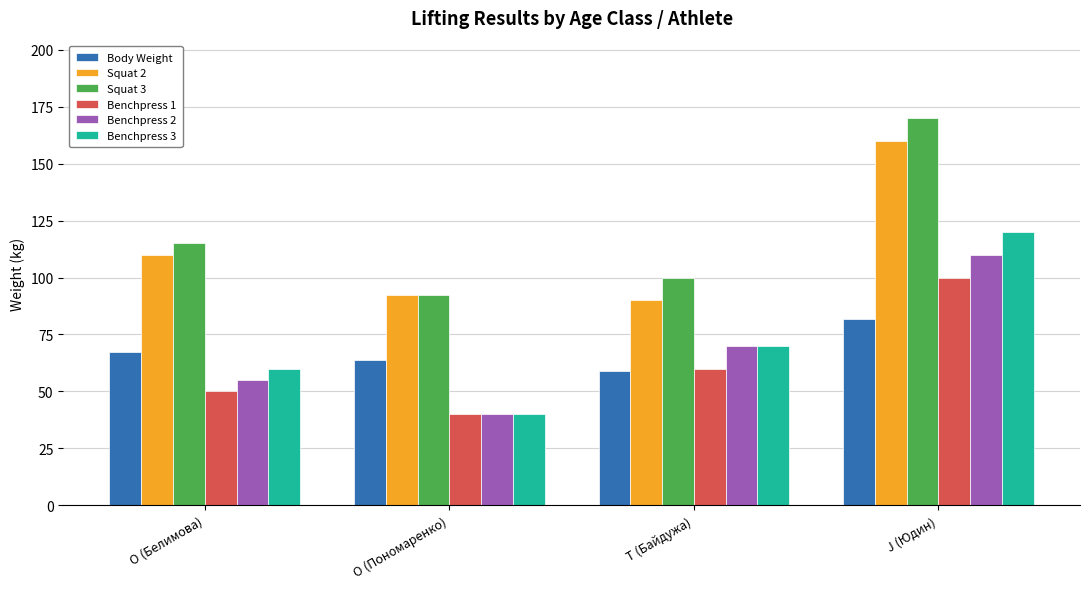

How many values in the Benchpress 2 series are below 70?

2